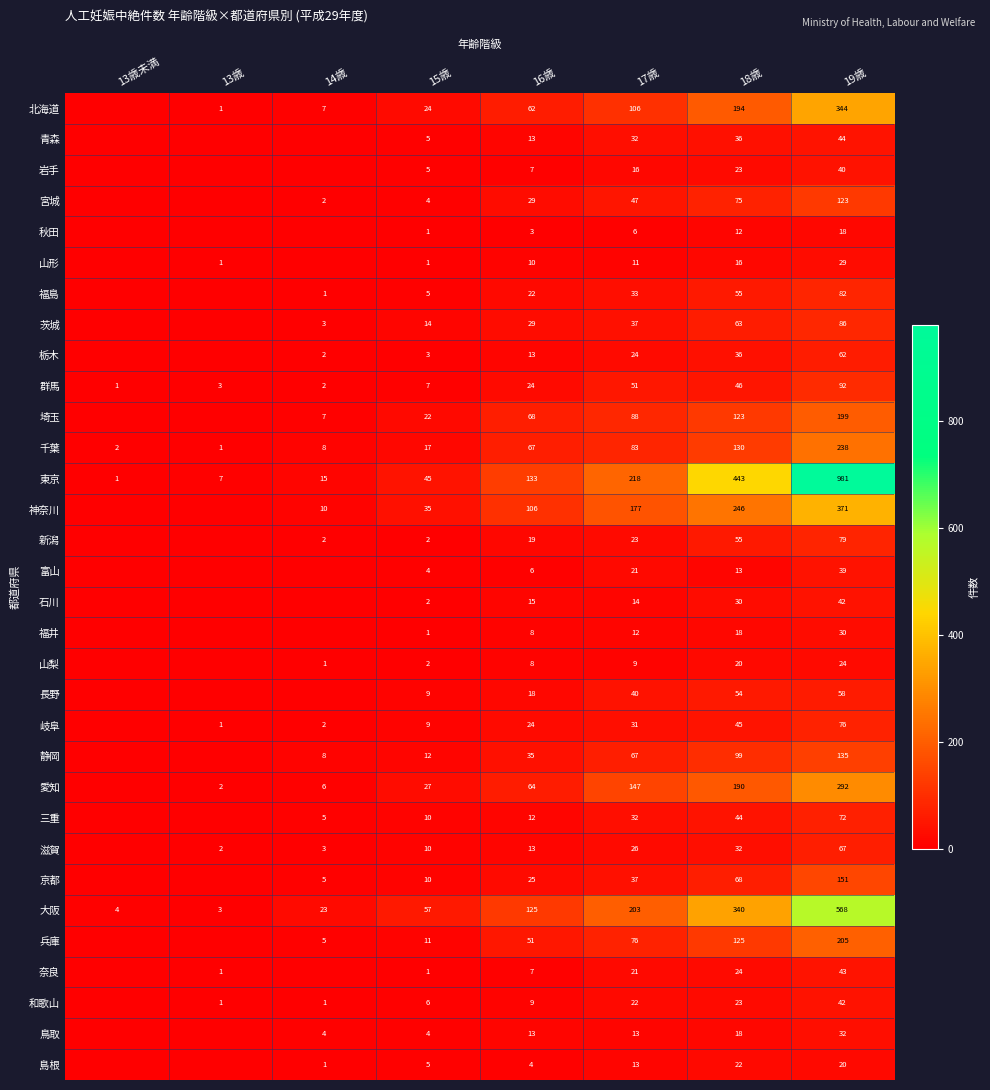

The value of 群馬 at 19歳 is 143. True or false?

False